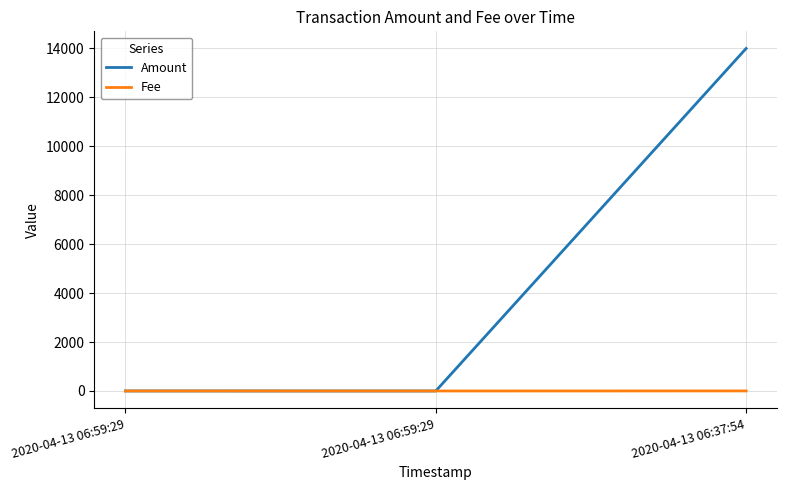

Which category has the lowest value across all series?

2020-04-13 06:59:29